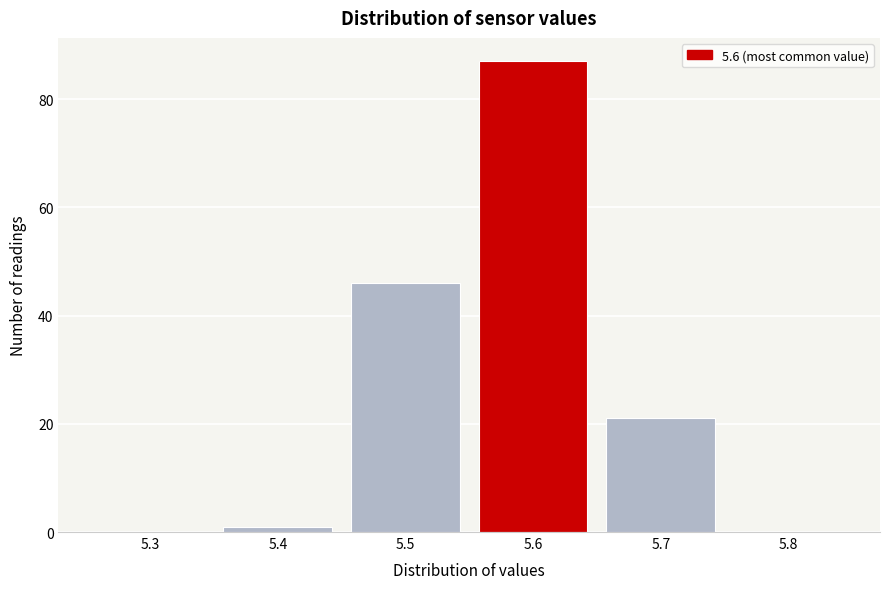

What is the height of the bar covering 5.55 to 5.65 on the x-axis? The values are not printed on the chart, so give them approximately, as read against the axis.

88